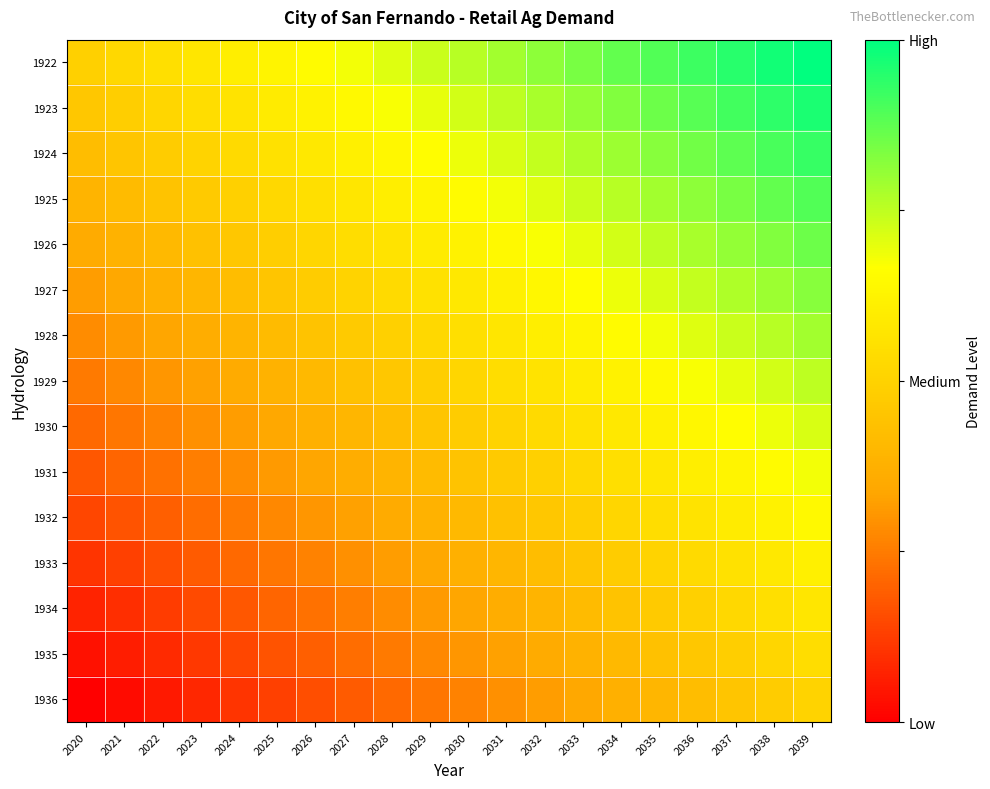

Reading right to left, list all the values displayed in this chart.

1922: 2039=1.0	2038=1.0	2037=0.9	2036=0.9	2035=0.9	2034=0.9	2033=0.8	2032=0.8	2031=0.8	2030=0.8	2029=0.7	2028=0.7	2027=0.7	2026=0.7	2025=0.6	2024=0.6	2023=0.6	2022=0.5	2021=0.5	2020=0.5
1923: 2039=1.0	2038=0.9	2037=0.9	2036=0.9	2035=0.9	2034=0.8	2033=0.8	2032=0.8	2031=0.8	2030=0.7	2029=0.7	2028=0.7	2027=0.6	2026=0.6	2025=0.6	2024=0.6	2023=0.5	2022=0.5	2021=0.5	2020=0.5
1924: 2039=0.9	2038=0.9	2037=0.9	2036=0.8	2035=0.8	2034=0.8	2033=0.8	2032=0.7	2031=0.7	2030=0.7	2029=0.7	2028=0.6	2027=0.6	2026=0.6	2025=0.6	2024=0.5	2023=0.5	2022=0.5	2021=0.5	2020=0.4
1925: 2039=0.9	2038=0.9	2037=0.8	2036=0.8	2035=0.8	2034=0.8	2033=0.7	2032=0.7	2031=0.7	2030=0.7	2029=0.6	2028=0.6	2027=0.6	2026=0.5	2025=0.5	2024=0.5	2023=0.5	2022=0.4	2021=0.4	2020=0.4
1926: 2039=0.9	2038=0.8	2037=0.8	2036=0.8	2035=0.8	2034=0.7	2033=0.7	2032=0.7	2031=0.6	2030=0.6	2029=0.6	2028=0.6	2027=0.5	2026=0.5	2025=0.5	2024=0.5	2023=0.4	2022=0.4	2021=0.4	2020=0.4
1927: 2039=0.8	2038=0.8	2037=0.8	2036=0.7	2035=0.7	2034=0.7	2033=0.7	2032=0.6	2031=0.6	2030=0.6	2029=0.6	2028=0.5	2027=0.5	2026=0.5	2025=0.5	2024=0.4	2023=0.4	2022=0.4	2021=0.3	2020=0.3
1928: 2039=0.8	2038=0.8	2037=0.7	2036=0.7	2035=0.7	2034=0.7	2033=0.6	2032=0.6	2031=0.6	2030=0.5	2029=0.5	2028=0.5	2027=0.5	2026=0.4	2025=0.4	2024=0.4	2023=0.4	2022=0.3	2021=0.3	2020=0.3
1929: 2039=0.8	2038=0.7	2037=0.7	2036=0.7	2035=0.6	2034=0.6	2033=0.6	2032=0.6	2031=0.5	2030=0.5	2029=0.5	2028=0.5	2027=0.4	2026=0.4	2025=0.4	2024=0.4	2023=0.3	2022=0.3	2021=0.3	2020=0.2
1930: 2039=0.7	2038=0.7	2037=0.7	2036=0.6	2035=0.6	2034=0.6	2033=0.6	2032=0.5	2031=0.5	2030=0.5	2029=0.5	2028=0.4	2027=0.4	2026=0.4	2025=0.3	2024=0.3	2023=0.3	2022=0.3	2021=0.2	2020=0.2
1931: 2039=0.7	2038=0.7	2037=0.6	2036=0.6	2035=0.6	2034=0.5	2033=0.5	2032=0.5	2031=0.5	2030=0.4	2029=0.4	2028=0.4	2027=0.4	2026=0.3	2025=0.3	2024=0.3	2023=0.3	2022=0.2	2021=0.2	2020=0.2
1932: 2039=0.6	2038=0.6	2037=0.6	2036=0.6	2035=0.5	2034=0.5	2033=0.5	2032=0.5	2031=0.4	2030=0.4	2029=0.4	2028=0.4	2027=0.3	2026=0.3	2025=0.3	2024=0.2	2023=0.2	2022=0.2	2021=0.2	2020=0.1
1933: 2039=0.6	2038=0.6	2037=0.6	2036=0.5	2035=0.5	2034=0.5	2033=0.5	2032=0.4	2031=0.4	2030=0.4	2029=0.3	2028=0.3	2027=0.3	2026=0.3	2025=0.2	2024=0.2	2023=0.2	2022=0.2	2021=0.1	2020=0.1
1934: 2039=0.6	2038=0.5	2037=0.5	2036=0.5	2035=0.5	2034=0.4	2033=0.4	2032=0.4	2031=0.4	2030=0.3	2029=0.3	2028=0.3	2027=0.3	2026=0.2	2025=0.2	2024=0.2	2023=0.2	2022=0.1	2021=0.1	2020=0.1
1935: 2039=0.5	2038=0.5	2037=0.5	2036=0.5	2035=0.4	2034=0.4	2033=0.4	2032=0.4	2031=0.3	2030=0.3	2029=0.3	2028=0.2	2027=0.2	2026=0.2	2025=0.2	2024=0.1	2023=0.1	2022=0.1	2021=0.1	2020=0.0
1936: 2039=0.5	2038=0.5	2037=0.5	2036=0.4	2035=0.4	2034=0.4	2033=0.3	2032=0.3	2031=0.3	2030=0.3	2029=0.2	2028=0.2	2027=0.2	2026=0.2	2025=0.1	2024=0.1	2023=0.1	2022=0.1	2021=0.0	2020=0.0